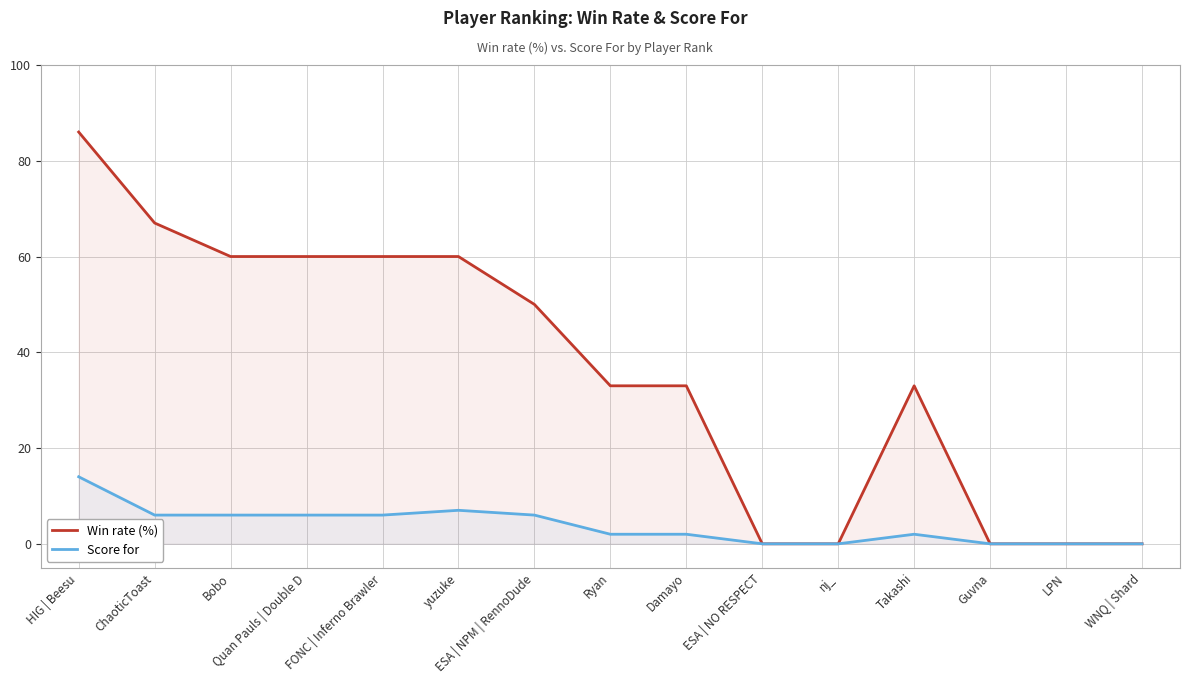

Reading left to right, transcribe all the data shown in this chart.

Win rate (%): 86	67	60	60	60	60	50	33	33	0	0	33	0	0	0
Score for: 14	6	6	6	6	7	6	2	2	0	0	2	0	0	0